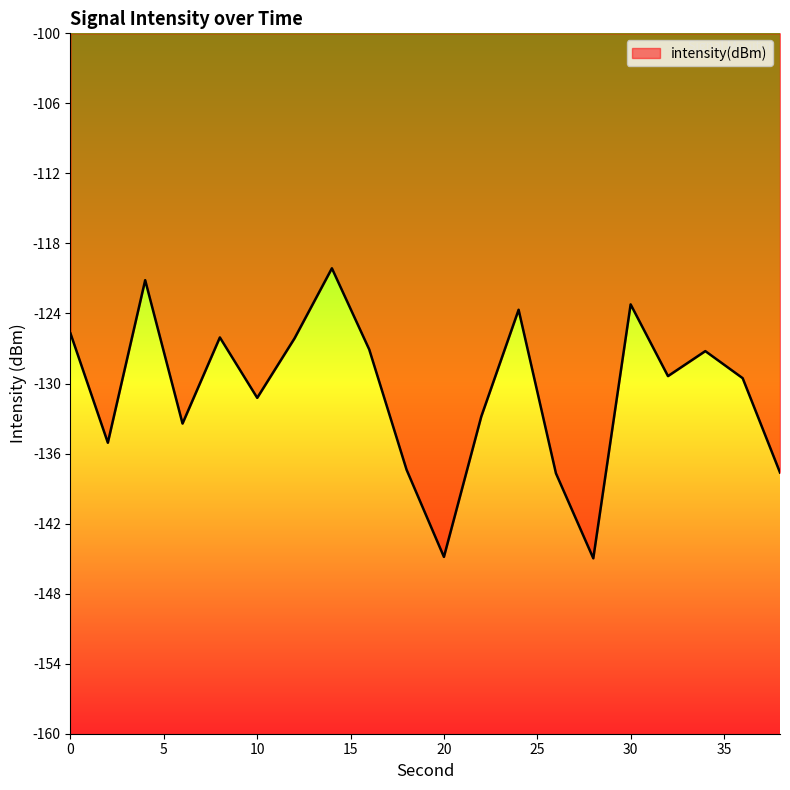

What is the difference between the maximum and minimum values?

24.8